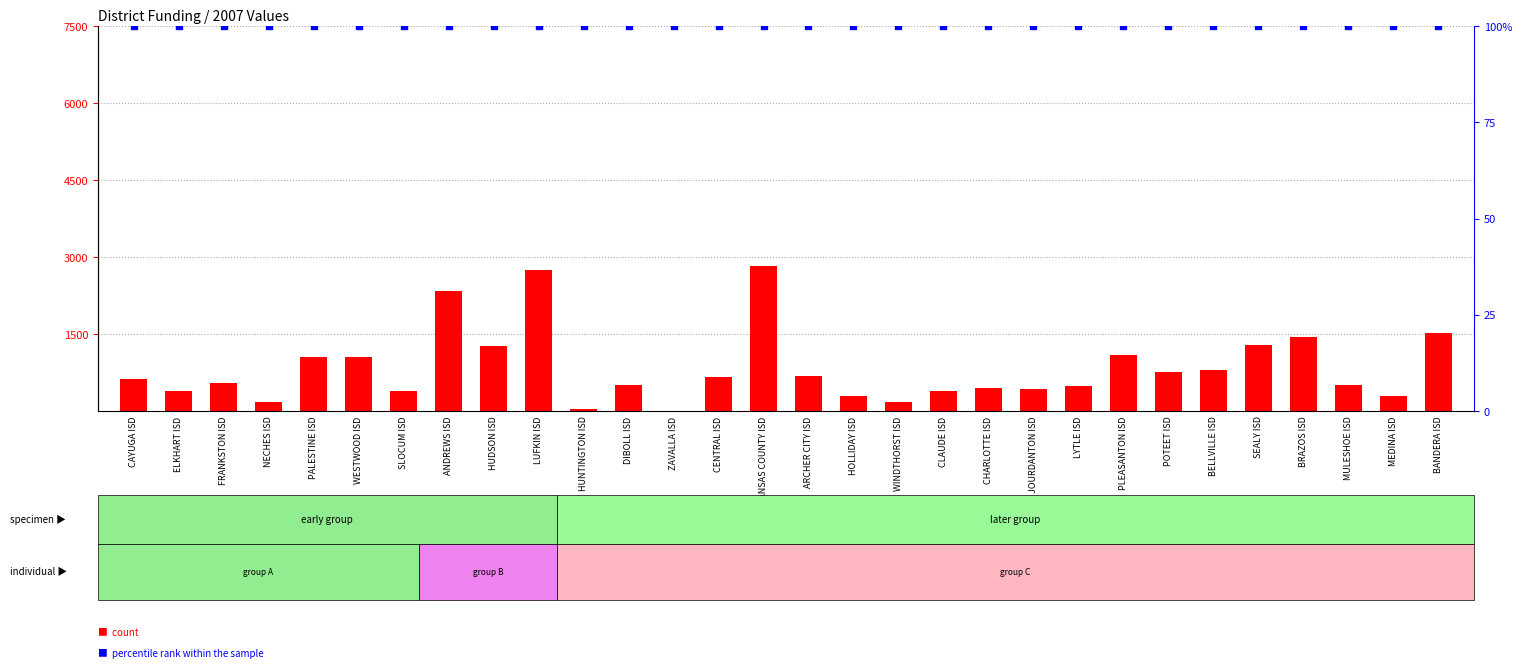

What are all the series names shown in the legend?

count, percentile rank within the sample